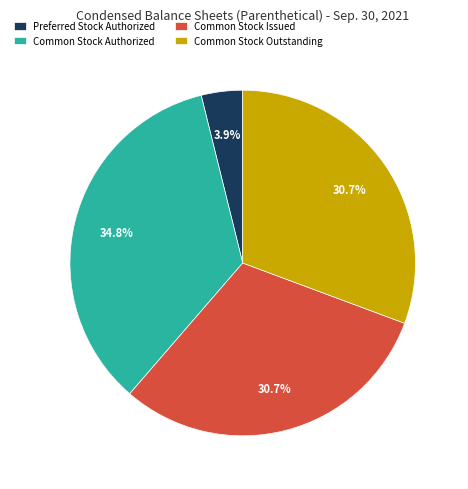

Which has a higher value, Preferred Stock Authorized or Common Stock Outstanding?

Common Stock Outstanding